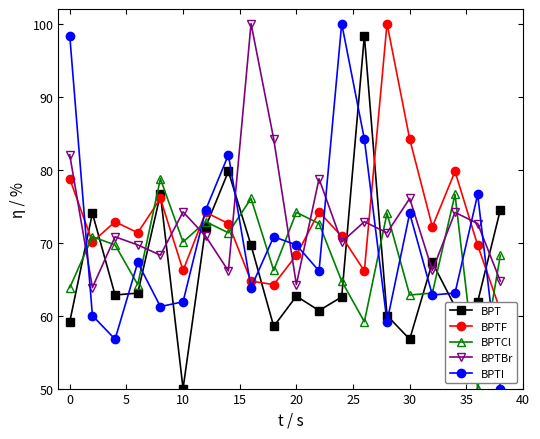

In BPTBr, how many points are lower than both neighbors (excluding endpoints)?

7